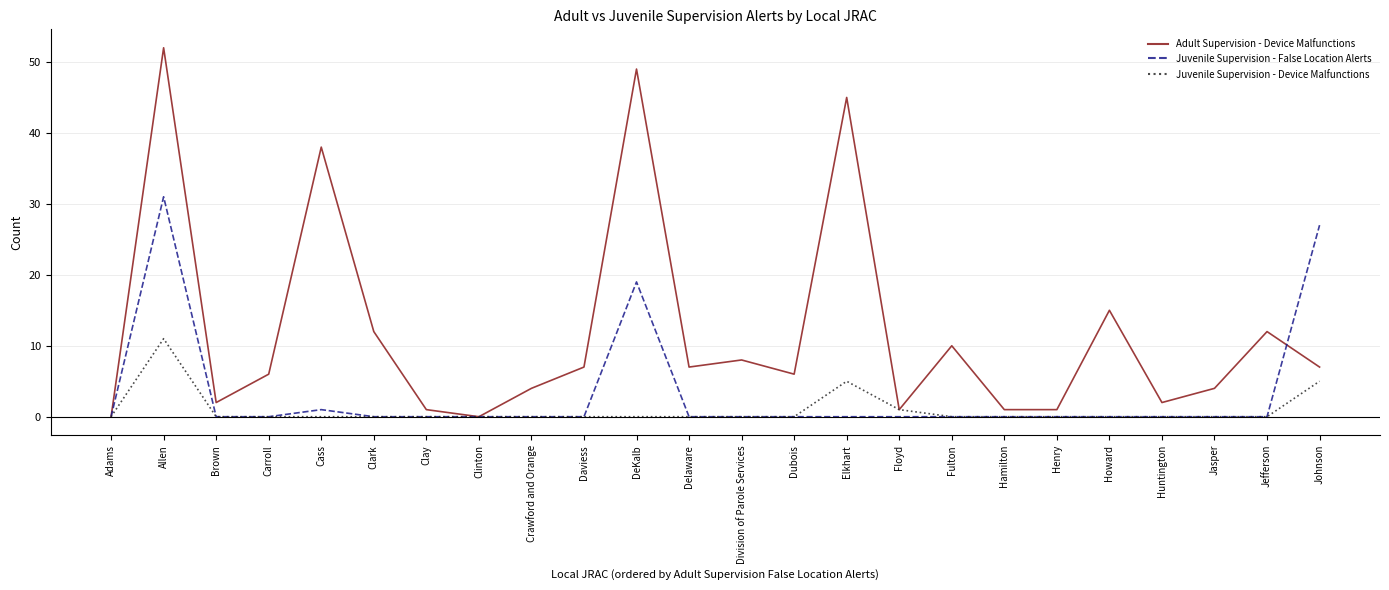

What position from the left is Clinton?

8